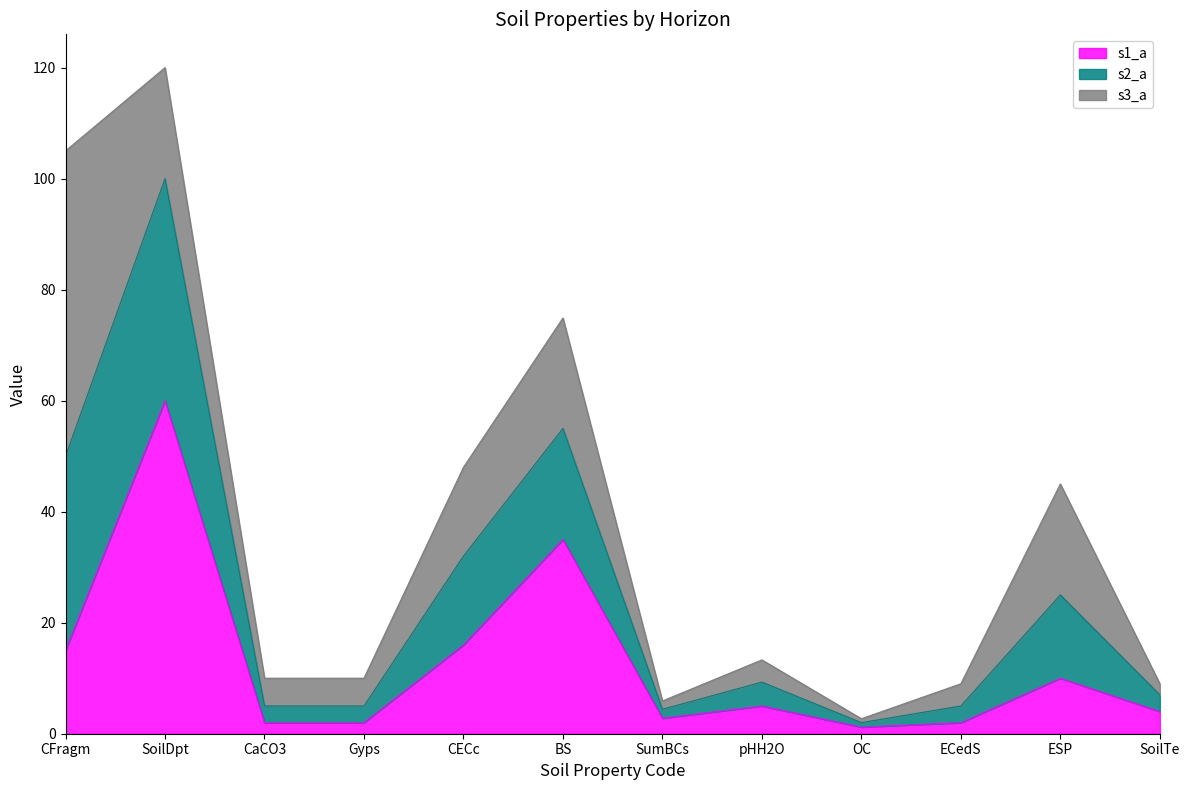

At how many categories does at least one series exceed 89?

2